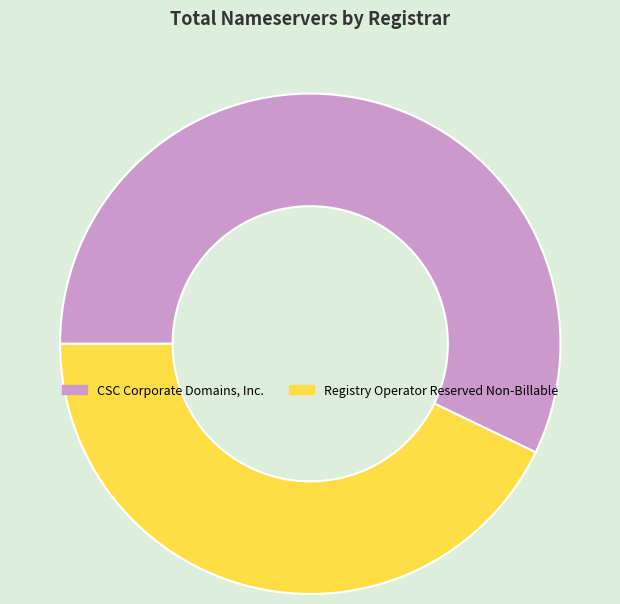

Does CSC Corporate Domains, Inc. represent more than half of the total?

Yes